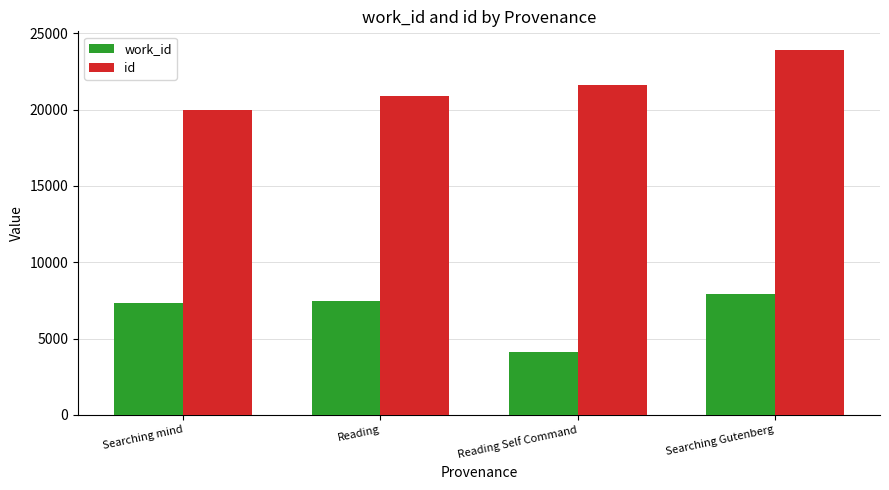

What is the value of the id bar at the 1st from the left?

20011